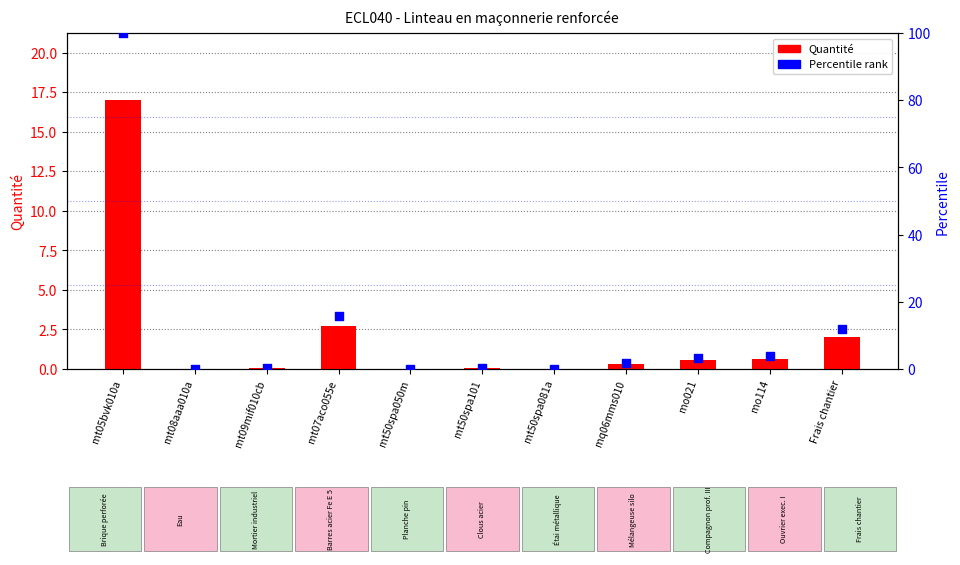

At which category is the sum across all series the highest?

mt05bvk010a